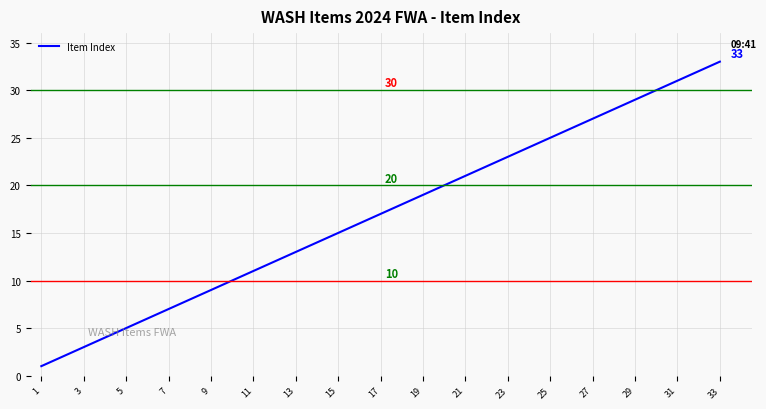

How many lines are shown in the chart?

1